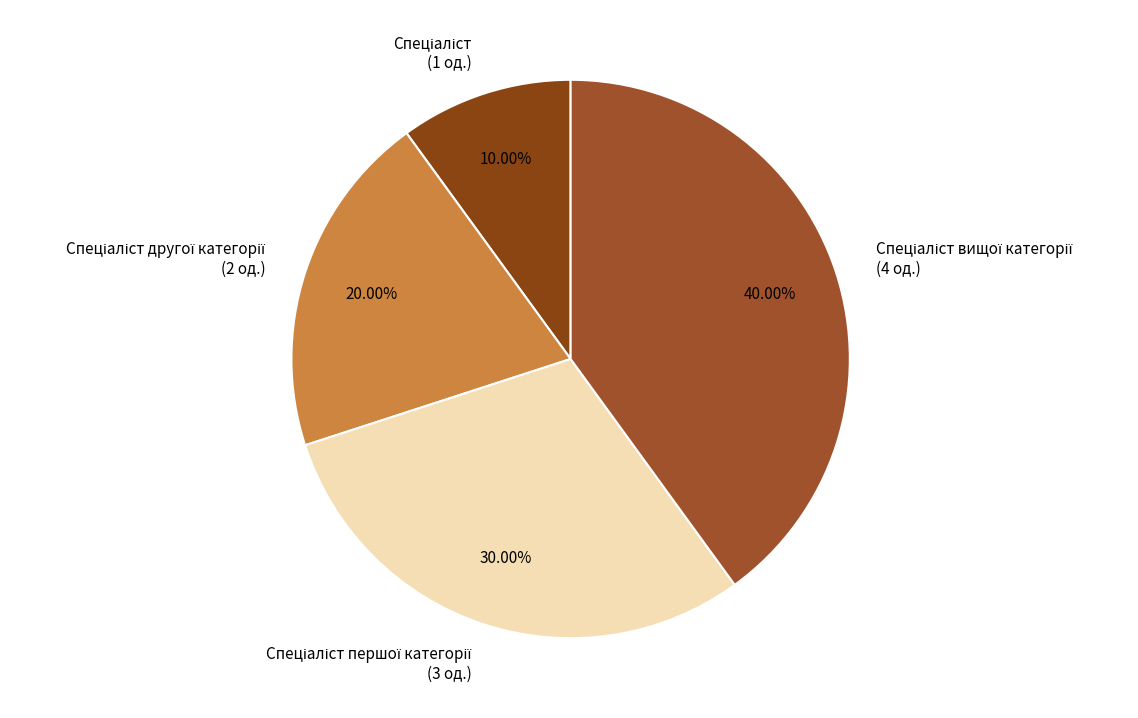

Is there any slice that represents more than half of the pie?

No